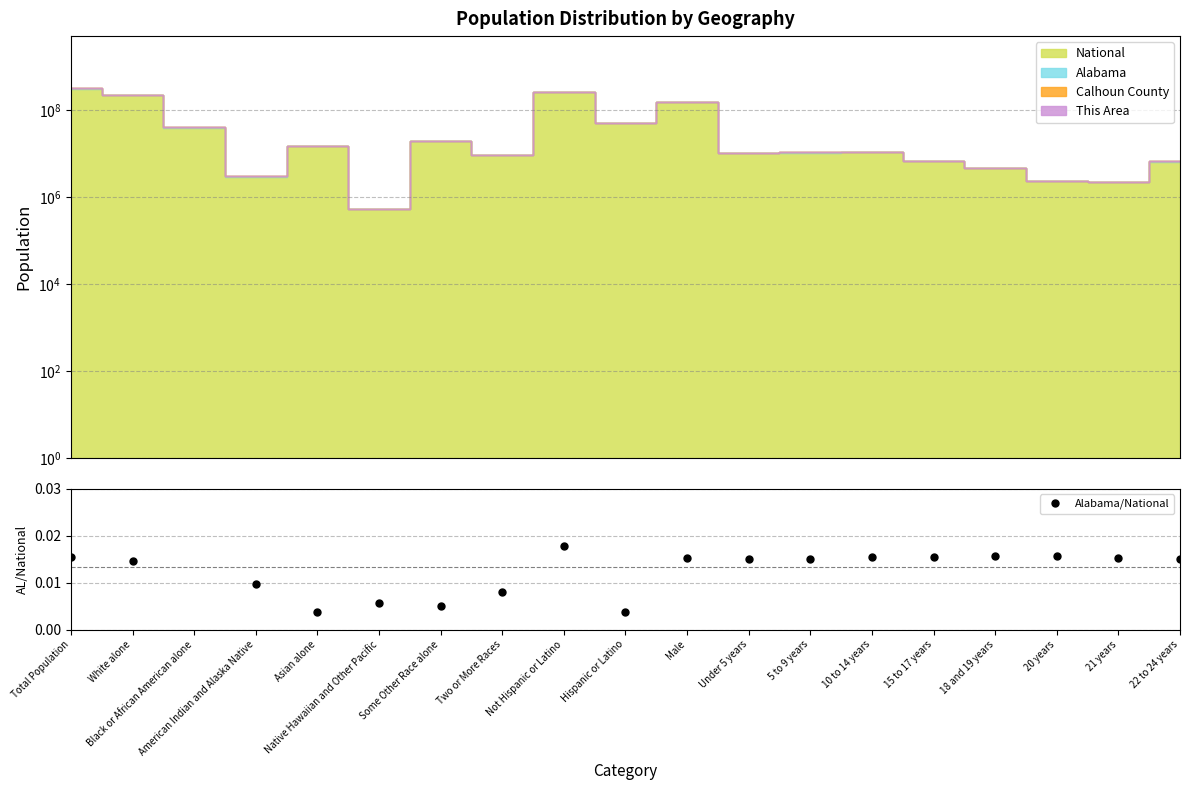

What is the label of the 7th point from the left?

Some Other Race alone